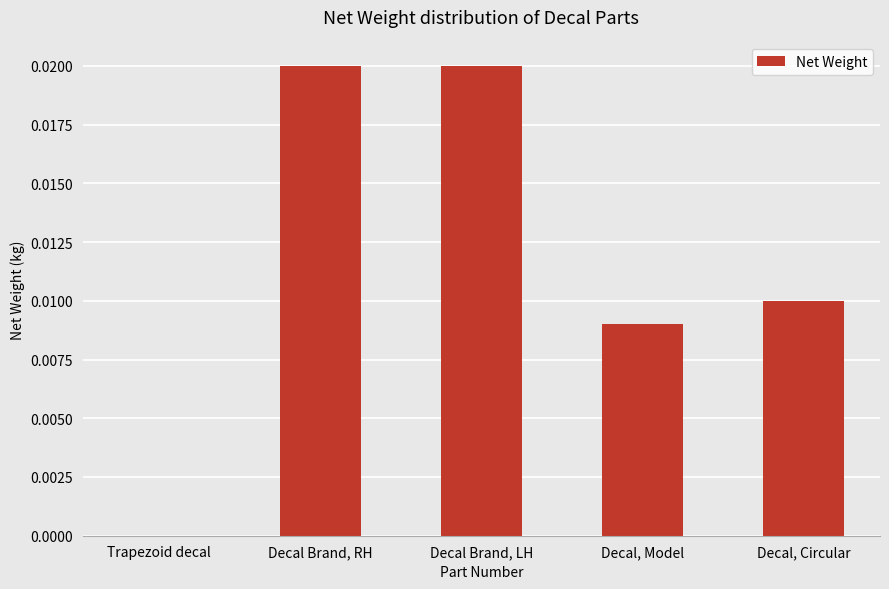

True or false: the data shows 0.0 at Trapezoid decal.

True